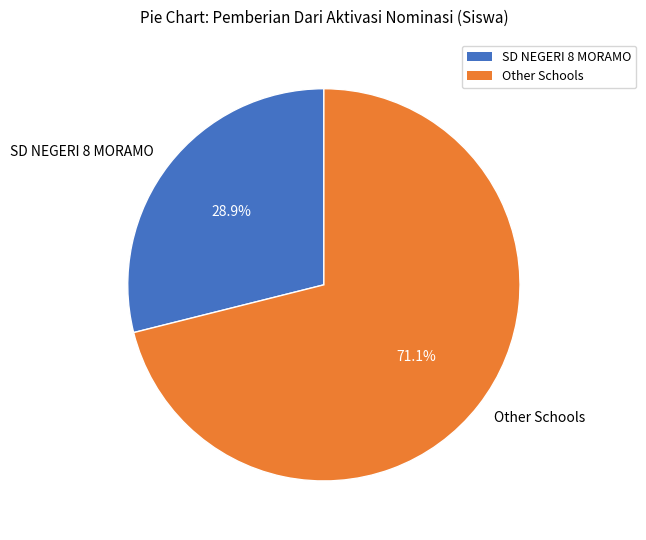

Which slice is the smallest?

SD NEGERI 8 MORAMO